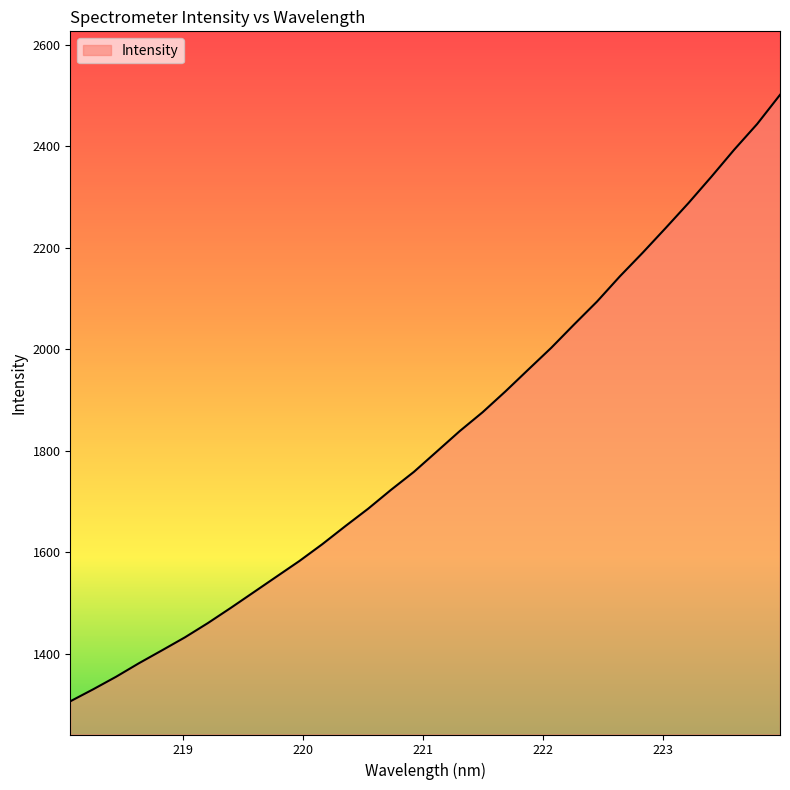

What is the difference between the maximum and minimum values?

1194.3